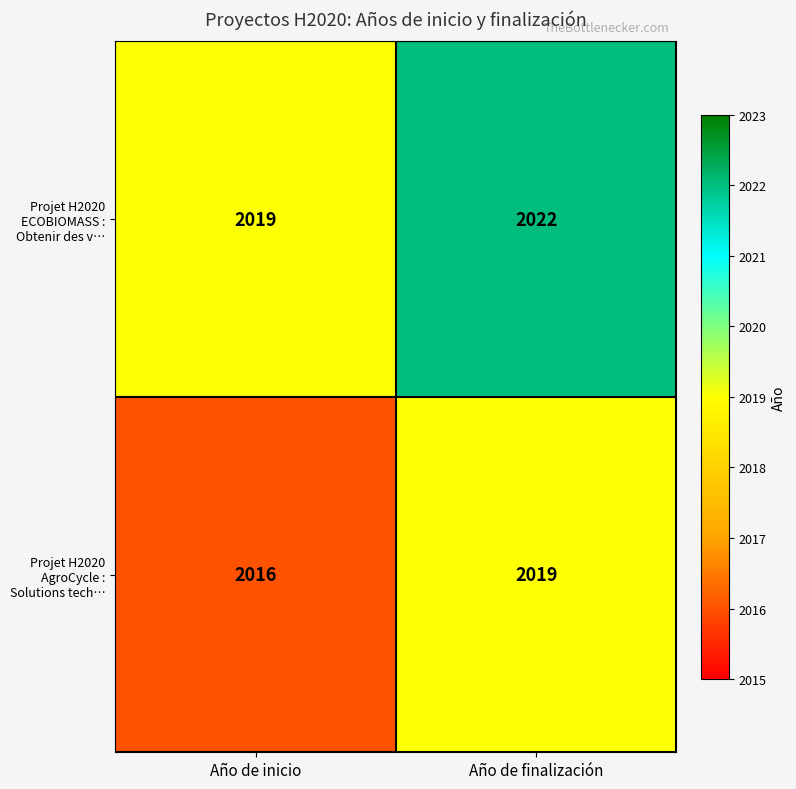

The value of Projet H2020 AgroCycle : Solutions tech… at Año de inicio is 3133. True or false?

False